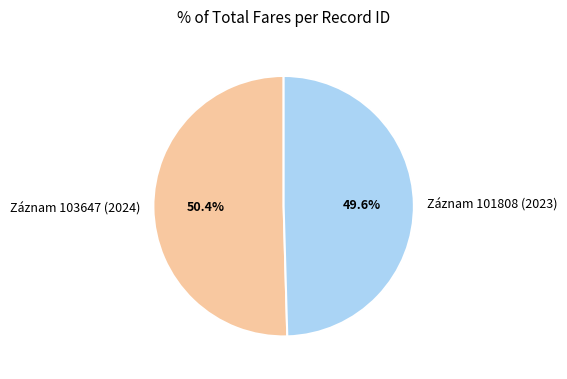

Which category has the smallest portion of the pie?

Záznam 101808 (2023)